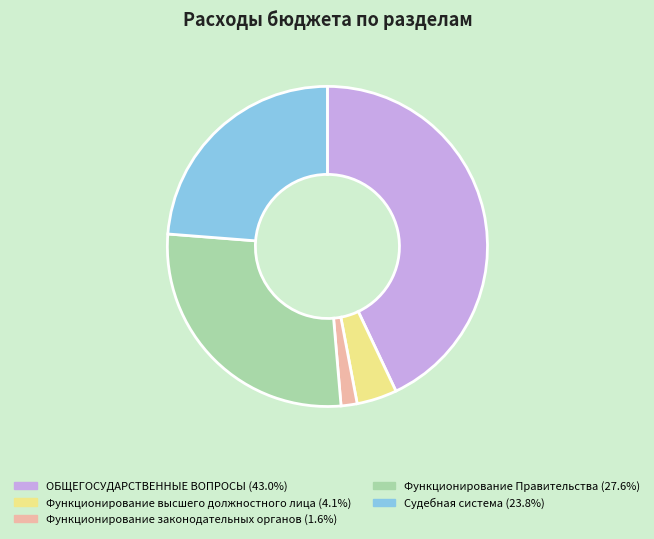

What is the ratio of the value at Судебная система to the value at ОБЩЕГОСУДАРСТВЕННЫЕ ВОПРОСЫ?

0.6